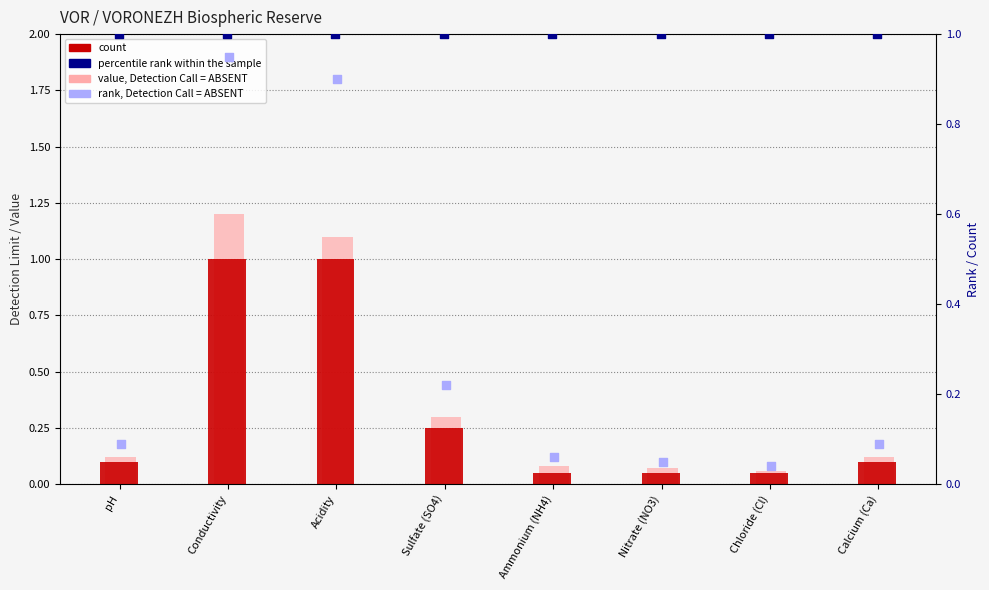

Which series reaches the maximum Y coordinate?

value, Detection Call = ABSENT